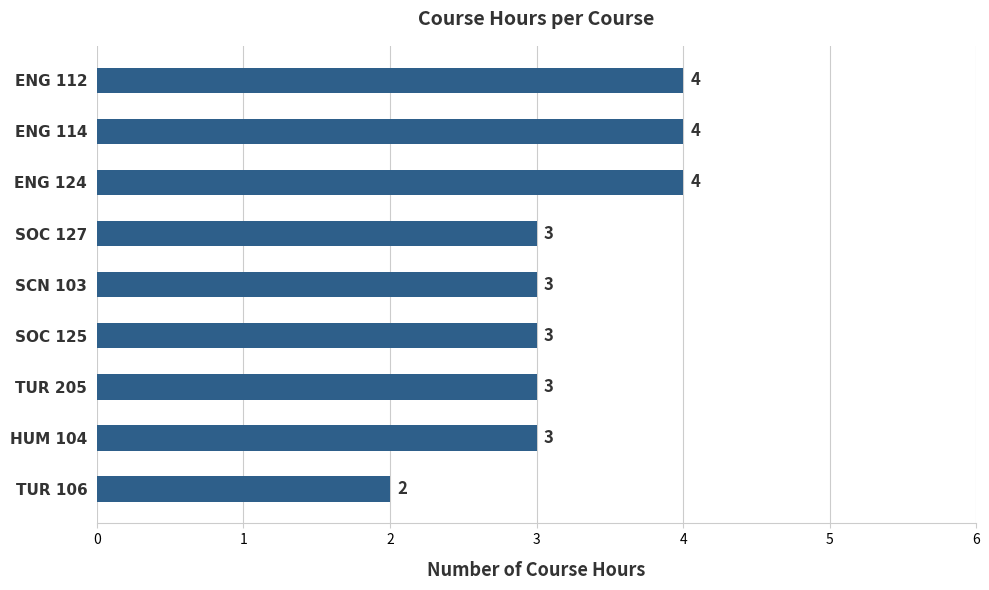

Approximately how many times larger is the value at ENG 112 compared to TUR 106?

2.0